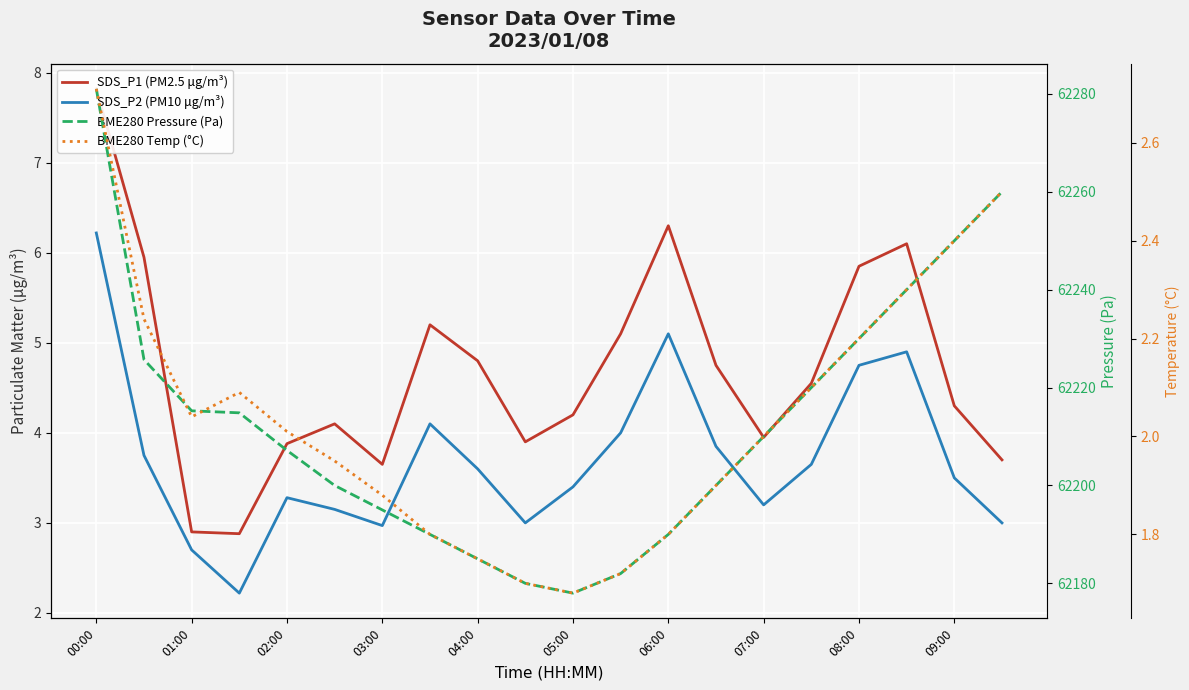

What is the difference between the SDS_P2 (PM10 μg/m³) values at 12 and 15?

1.4